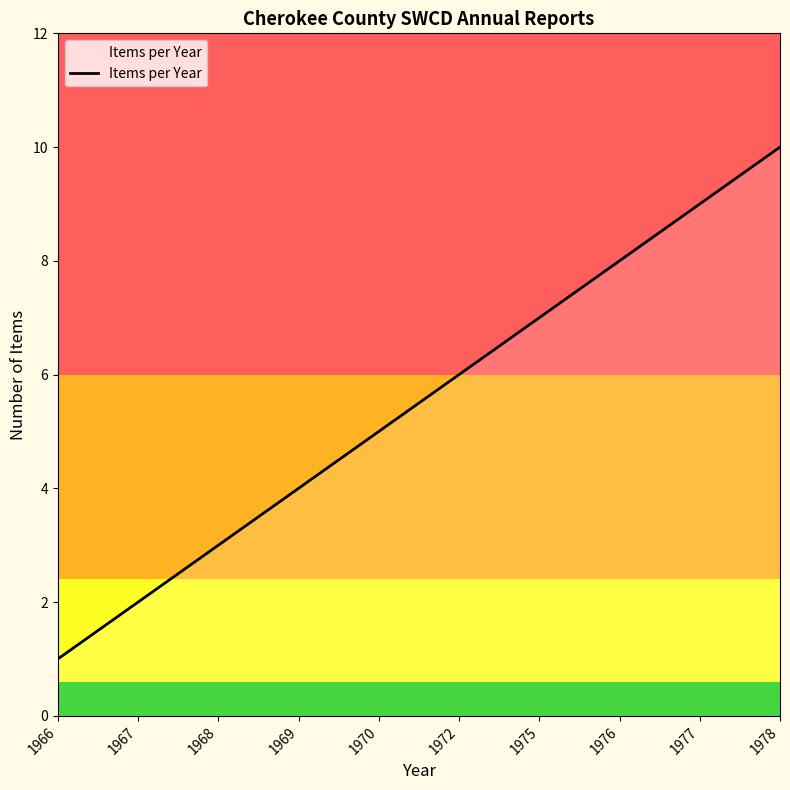

How many values are between 3 and 8?

6